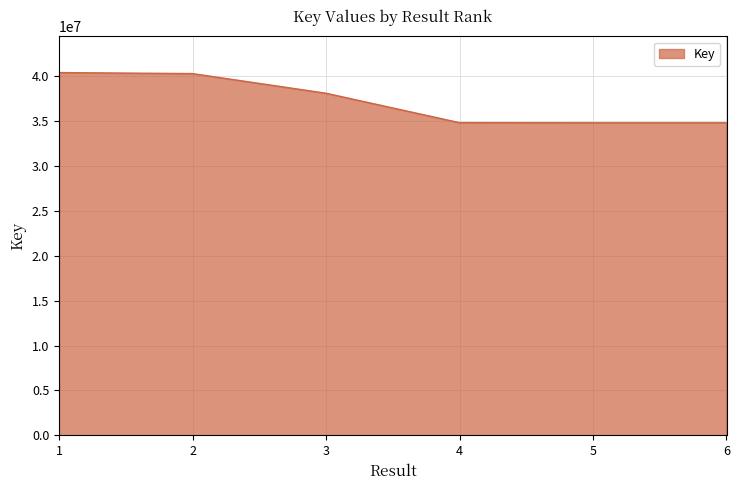

At which label is the value closest to 37607508?

3